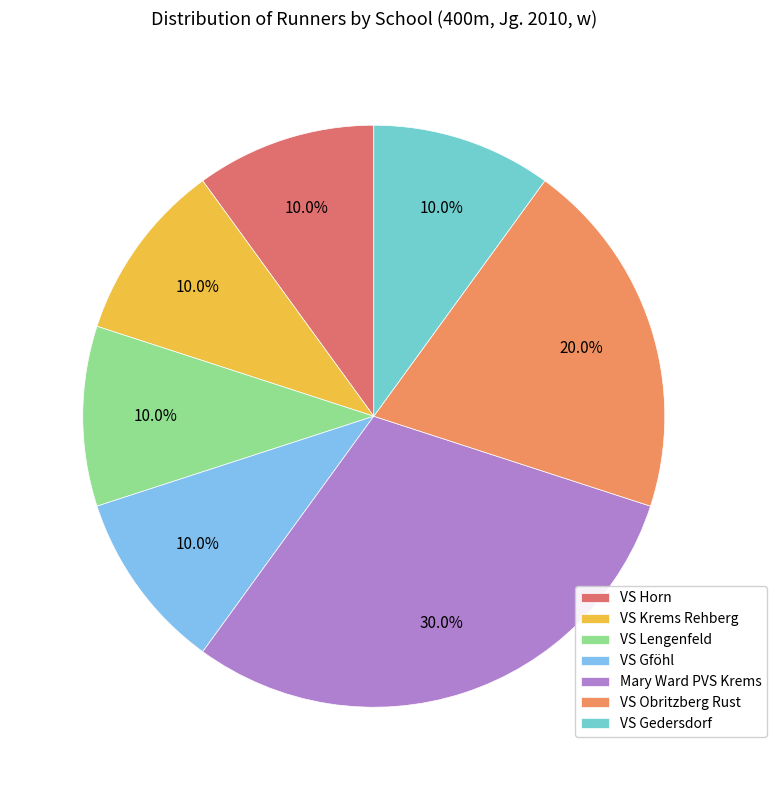

What is the largest slice in the pie chart?

Mary Ward PVS Krems